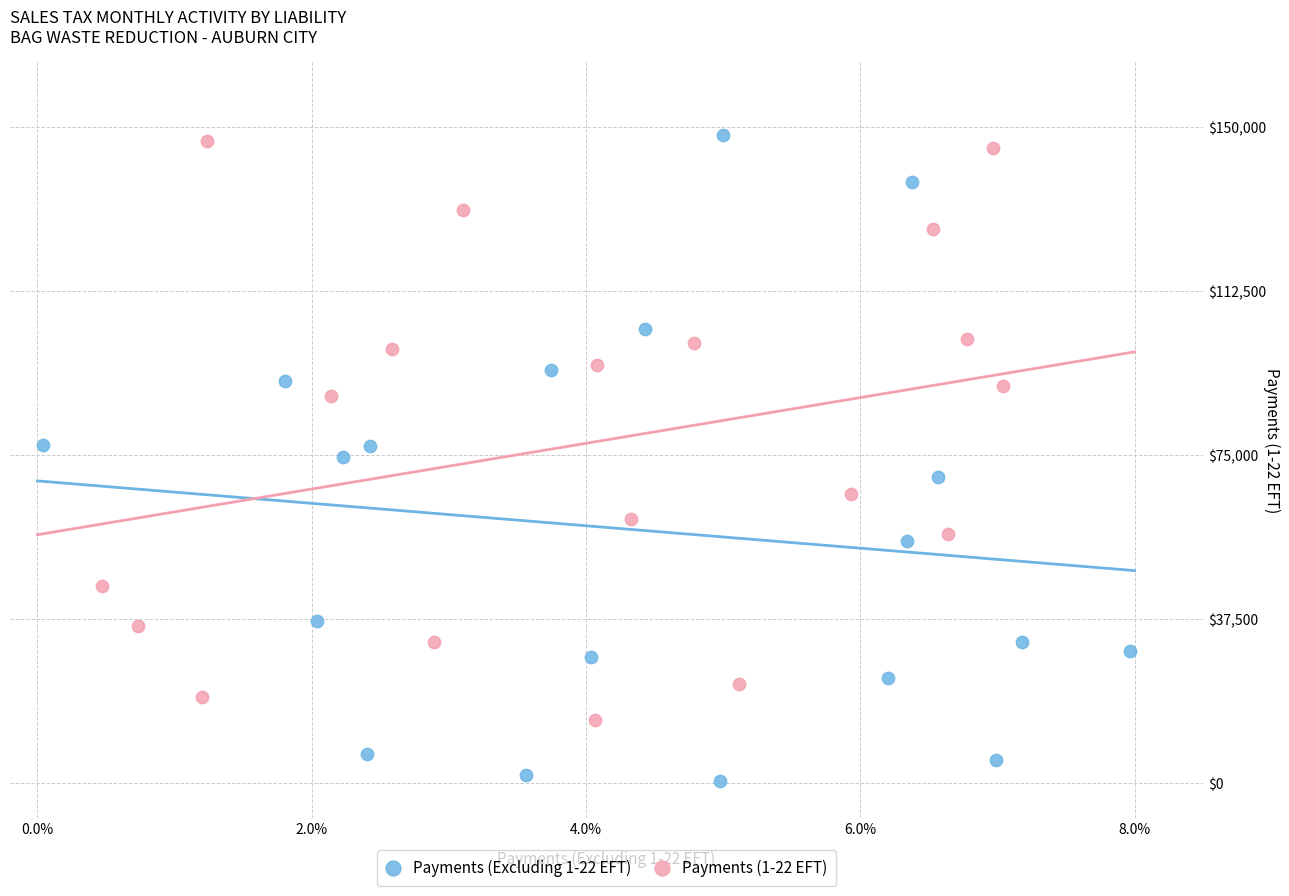

Which series contains the highest Y value?

Payments (Excluding 1-22 EFT)